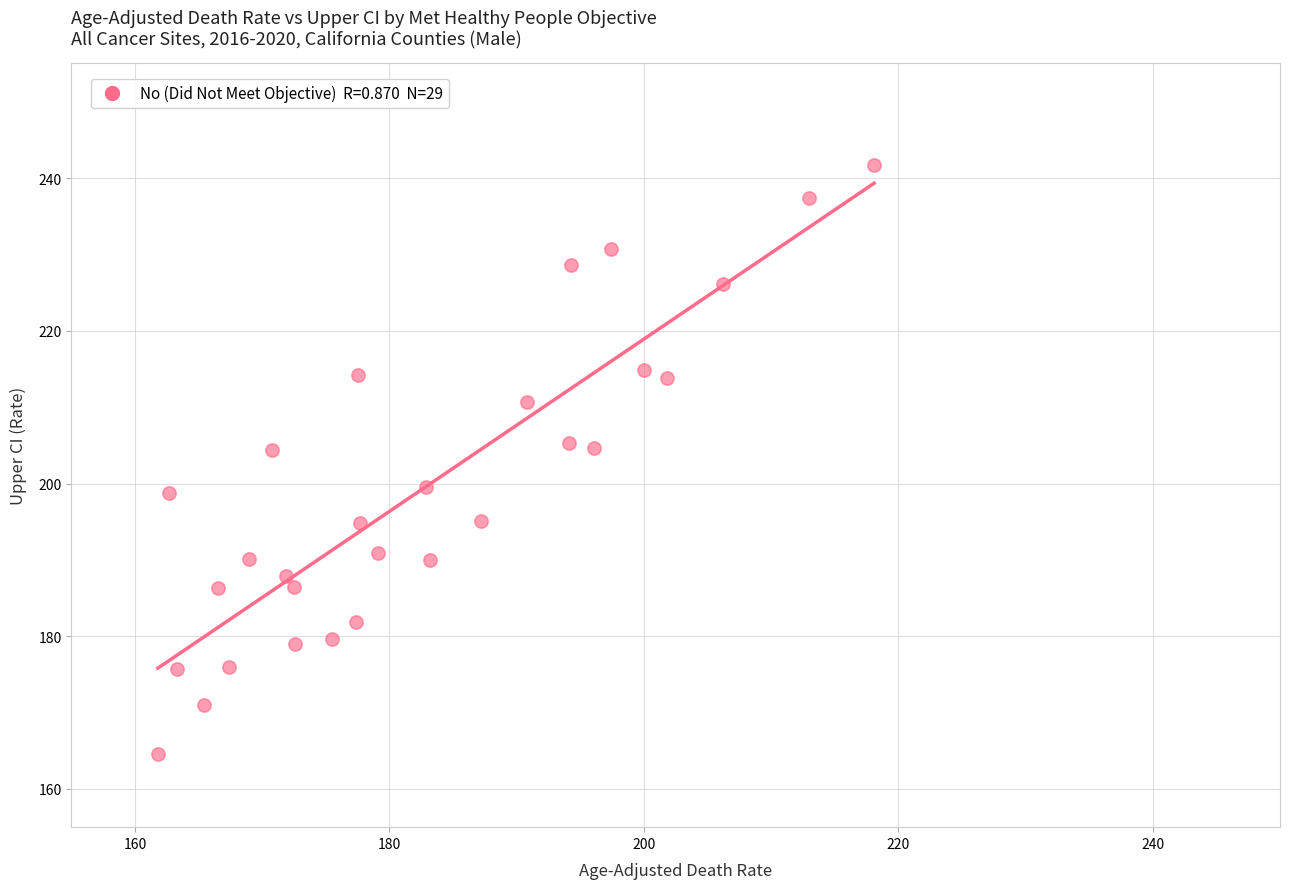

What is the range of X values (max minus min)?

56.3